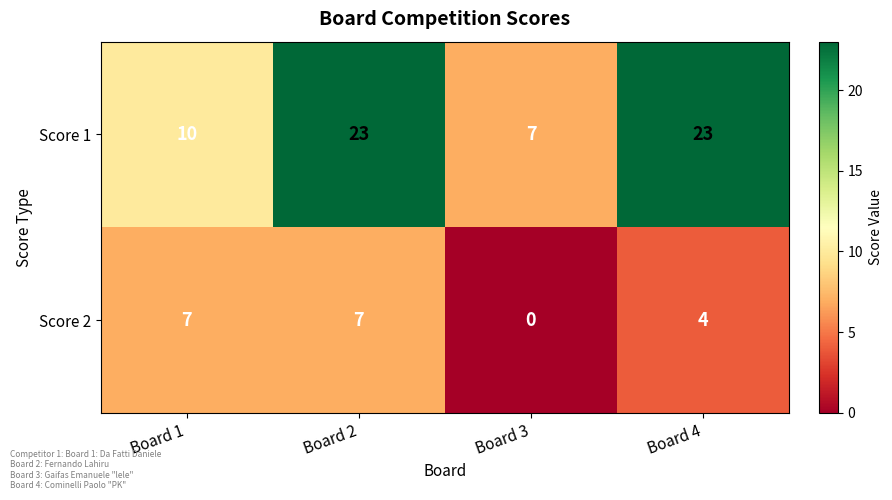

What is the sum of all Score 1 values?

63